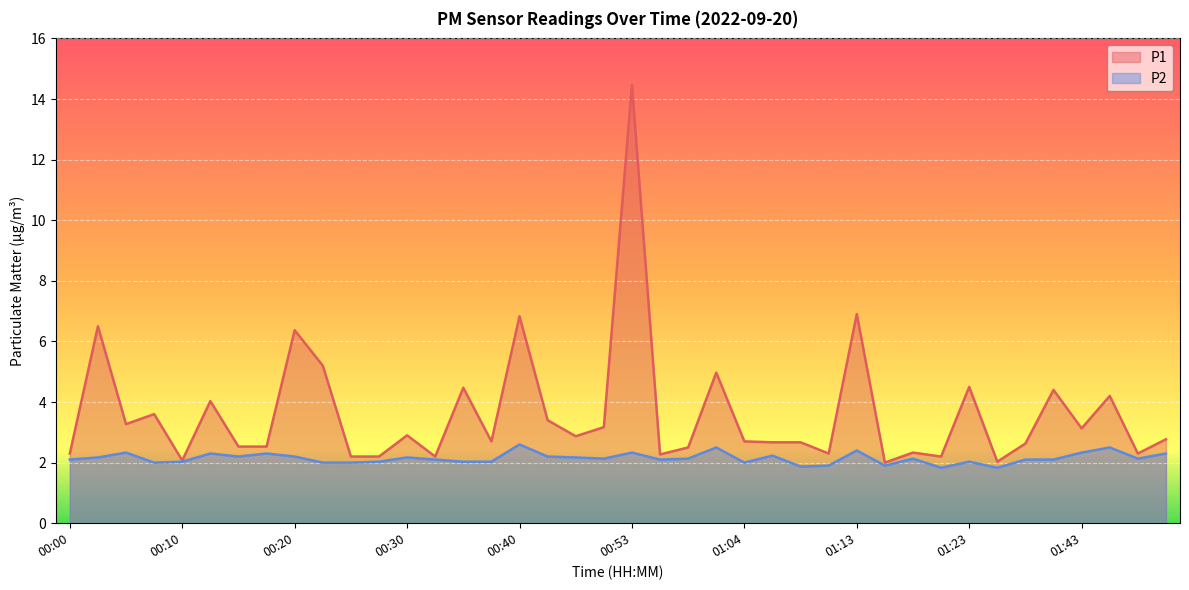

How many lines are shown in the chart?

2